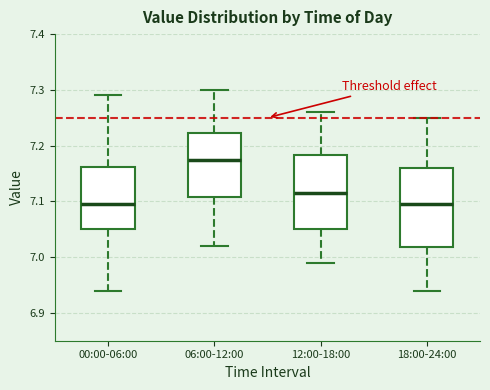

Where is the lower edge of the box for 06:00-12:00 on the y-axis? The values are not printed on the chart, so give them approximately, as read against the axis.

7.11